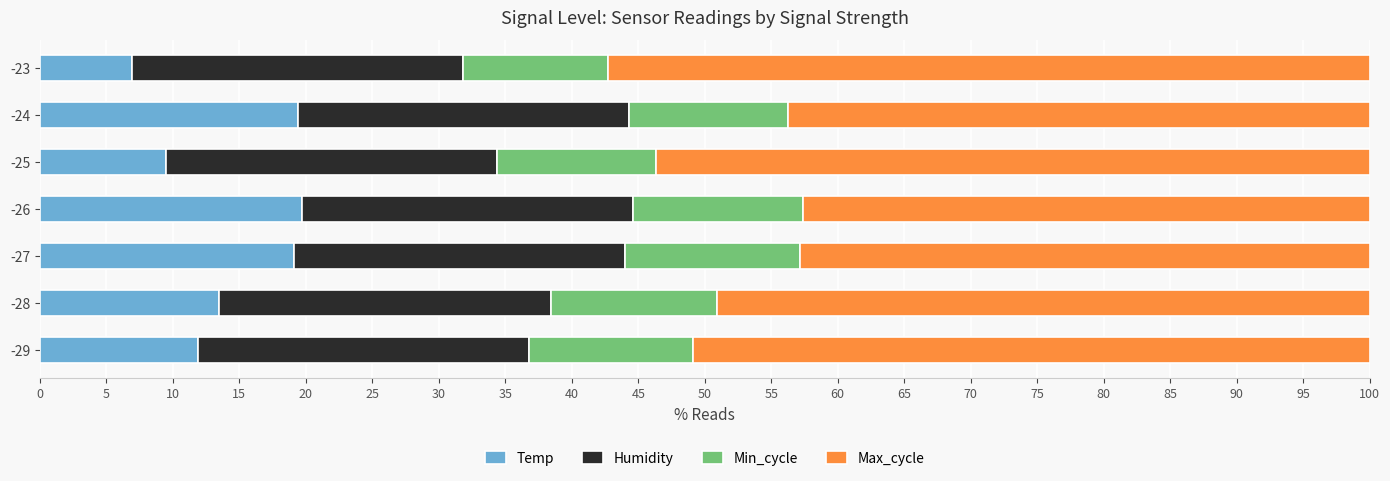

What is the total value across all series at -25?

100.0